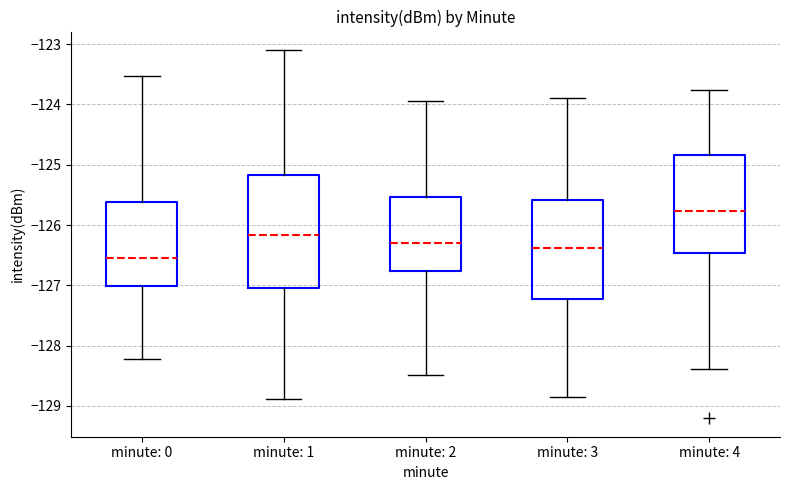

Where is the upper edge of the box for minute: 1 on the y-axis? The values are not printed on the chart, so give them approximately, as read against the axis.

-125.2